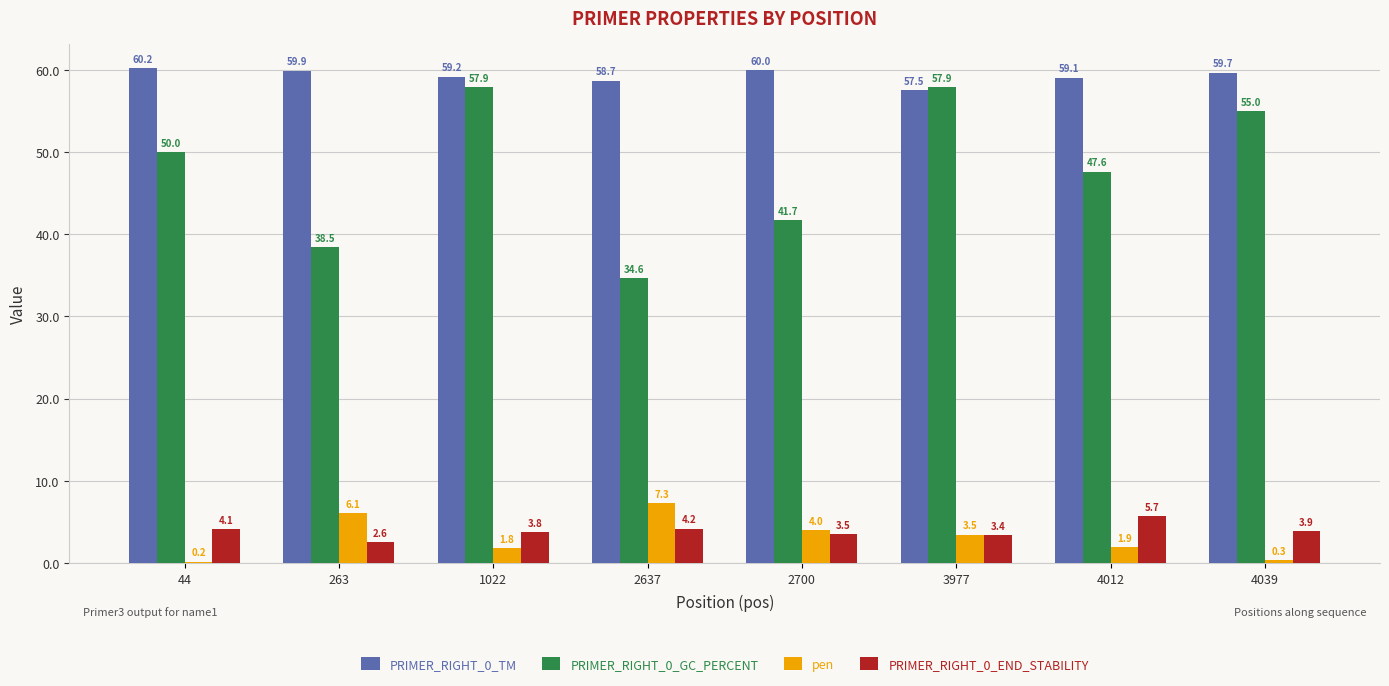

Is the value of PRIMER_RIGHT_0_TM at 4012 greater than the value of pen at 2700?

Yes